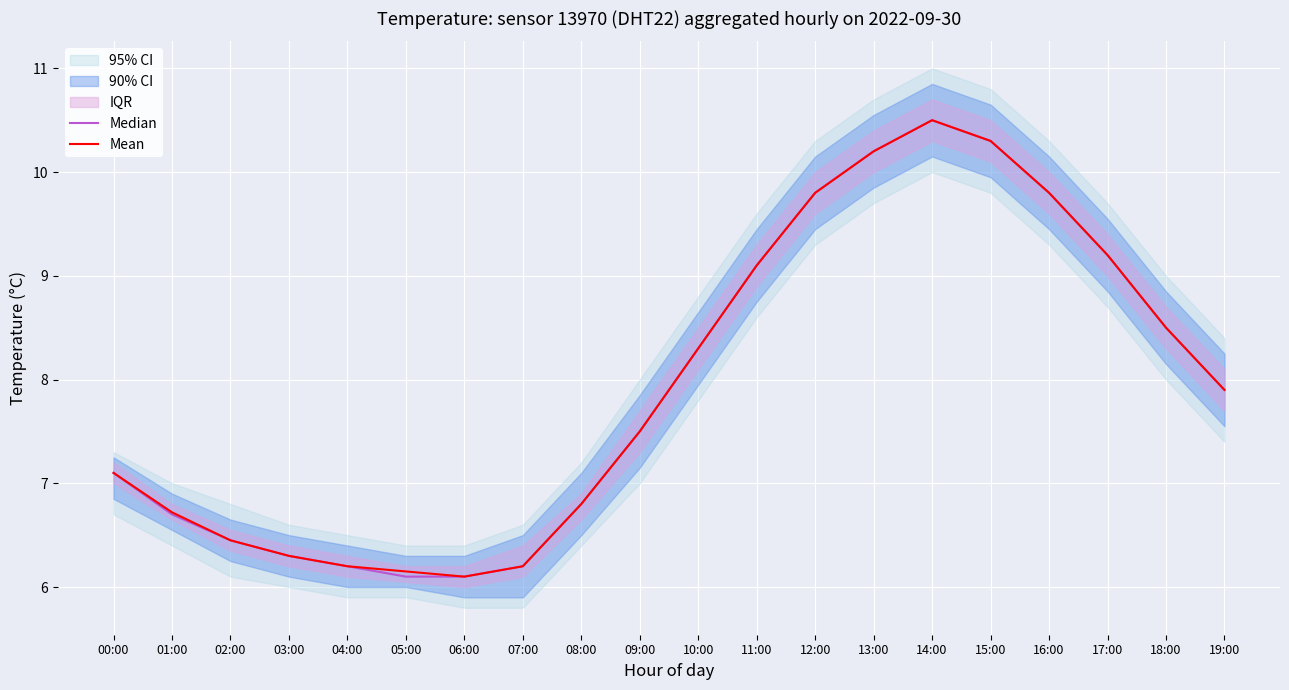

The value of Mean at 14:00 is 10.5. True or false?

True